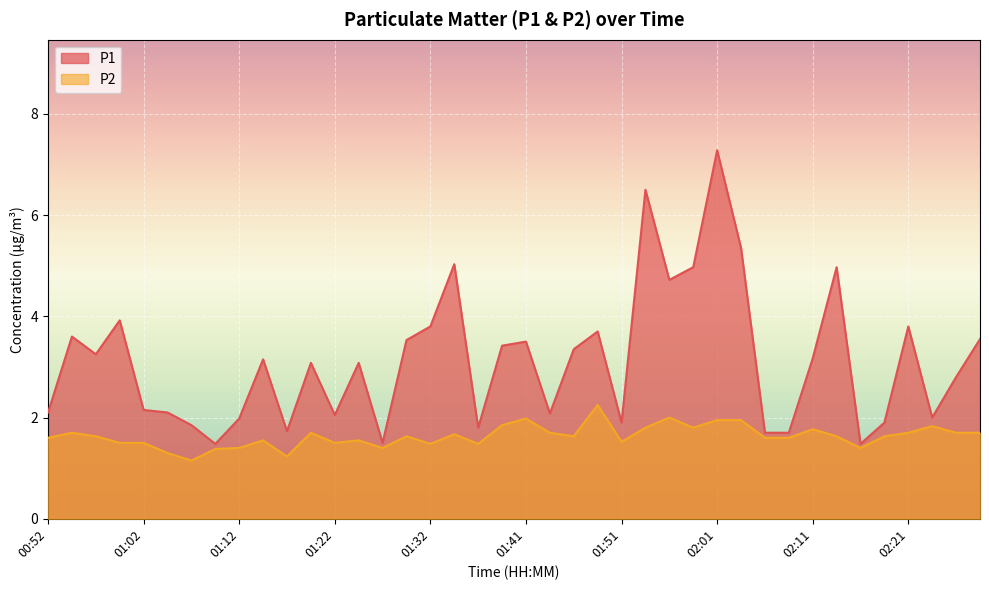

Is it true that P2 equals 0.4 at 00:55?

False